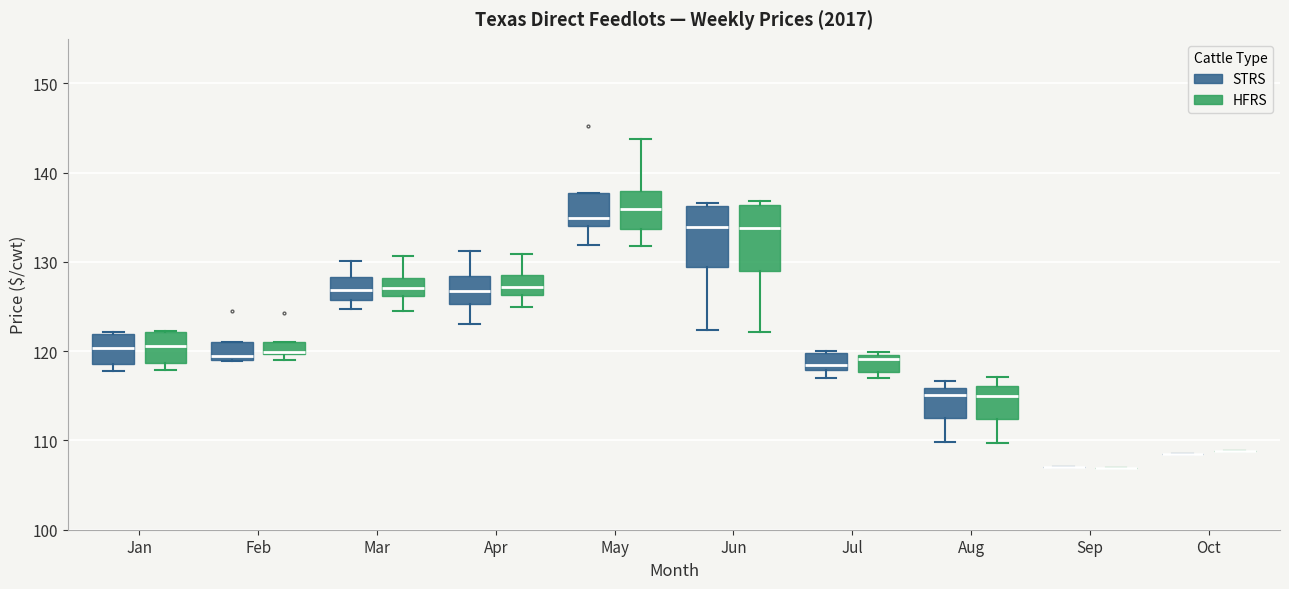

Where does the median line of the box for Jan (HFRS) sit on the y-axis? The values are not printed on the chart, so give them approximately, as read against the axis.

121